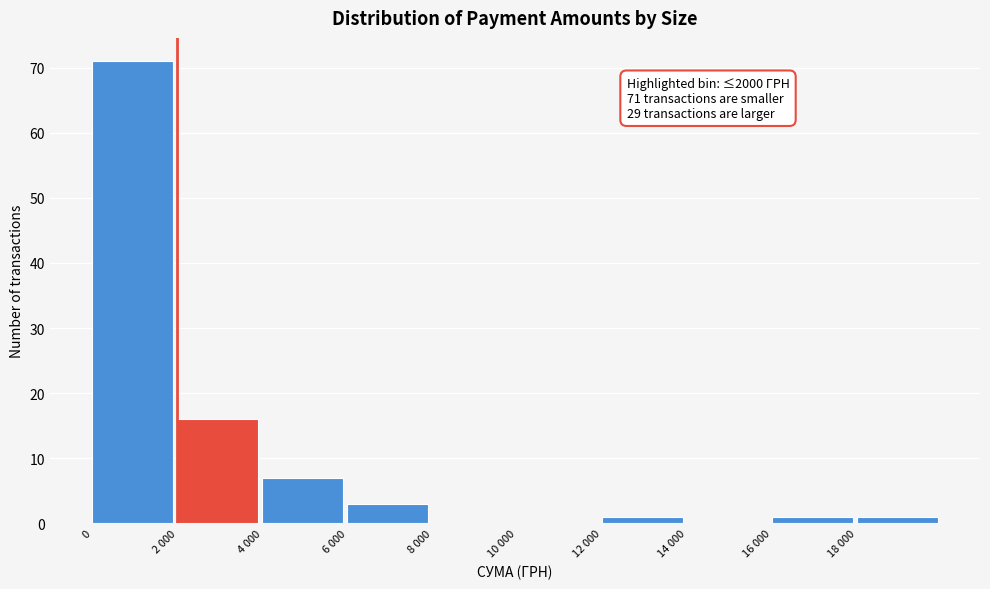

Reading left to right, extract all data points from this chart.

0=71	2 000=16	4 000=7	6 000=3	8 000=0	10 000=0	12 000=1	14 000=0	16 000=1	18 000=1